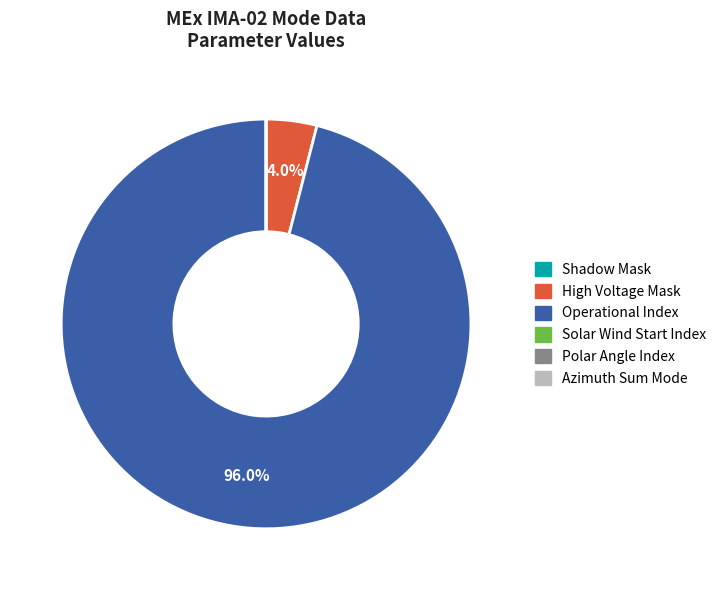

Is there a majority slice in this chart?

Yes